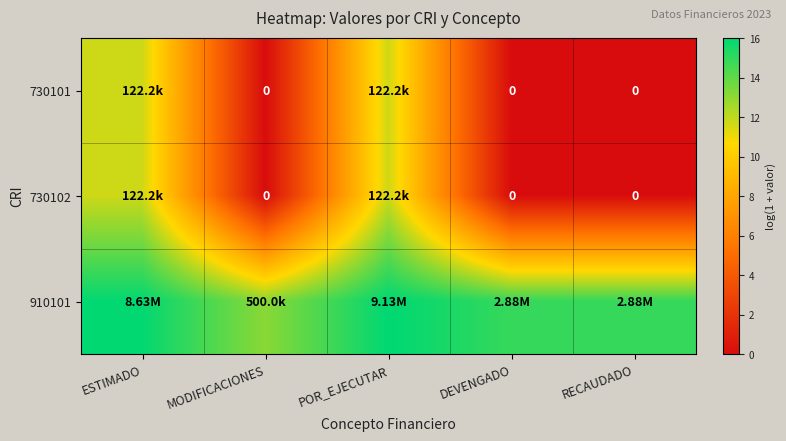

Which category has the highest value in the 730101 series?

ESTIMADO